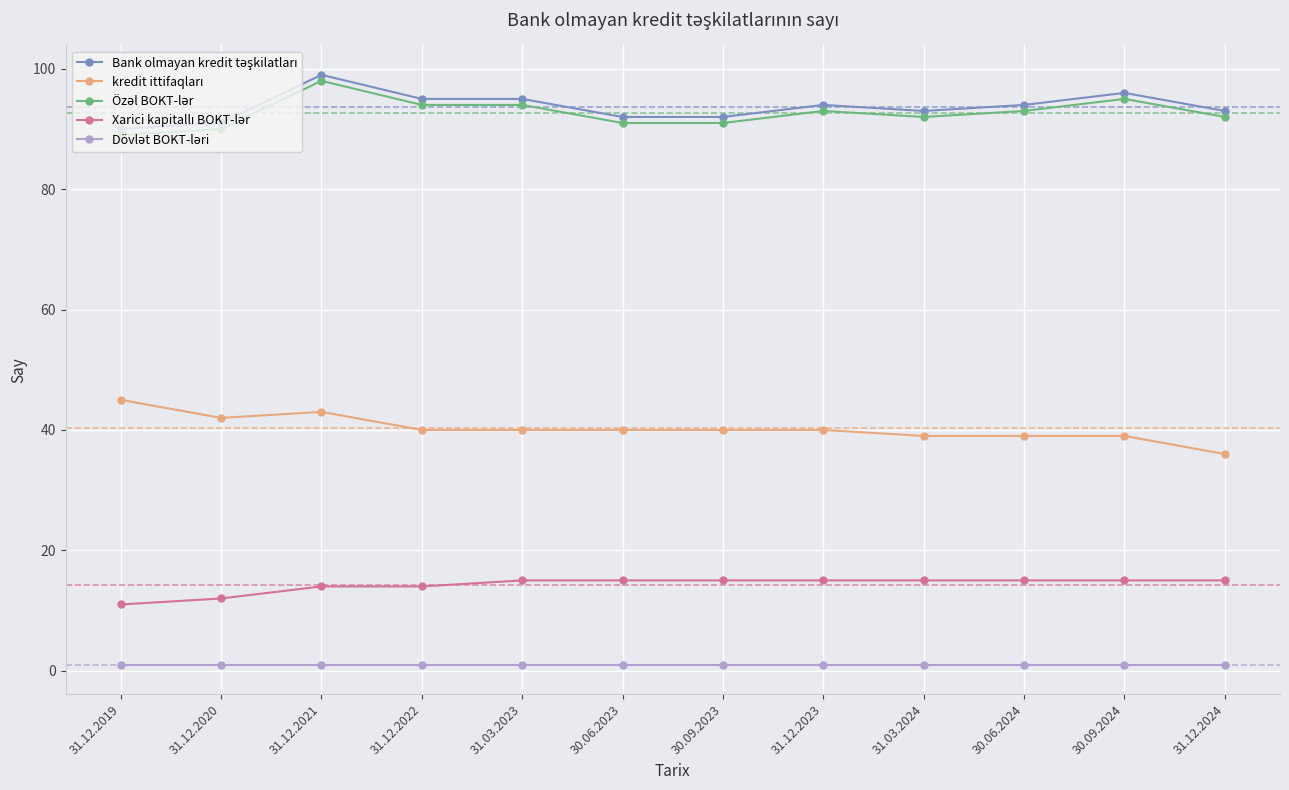

What is the greatest value displayed?

99